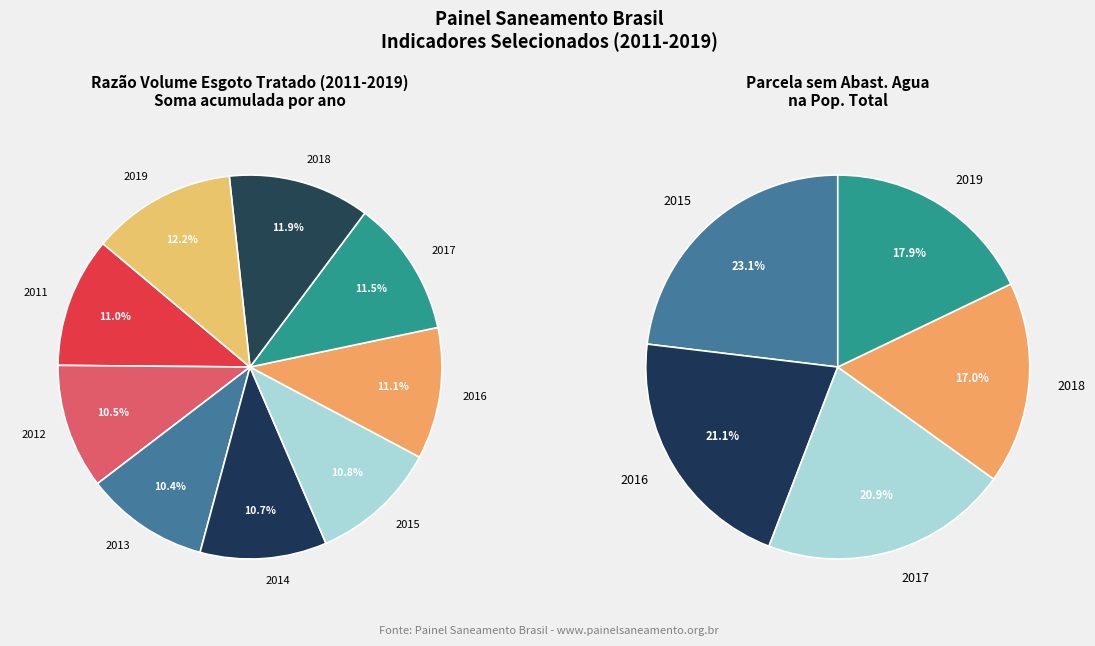

Is 2016 the majority of the pie?

No